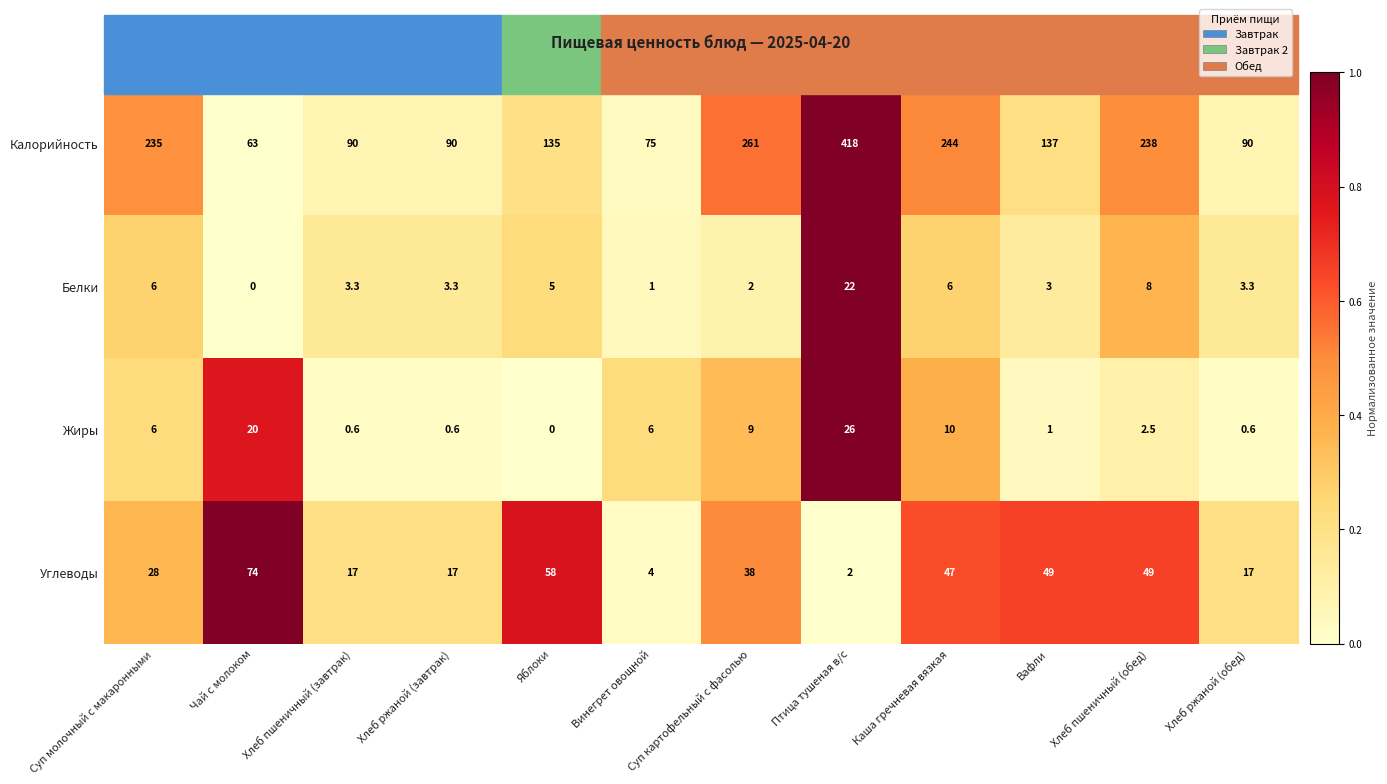

How many series are shown in this chart?

4